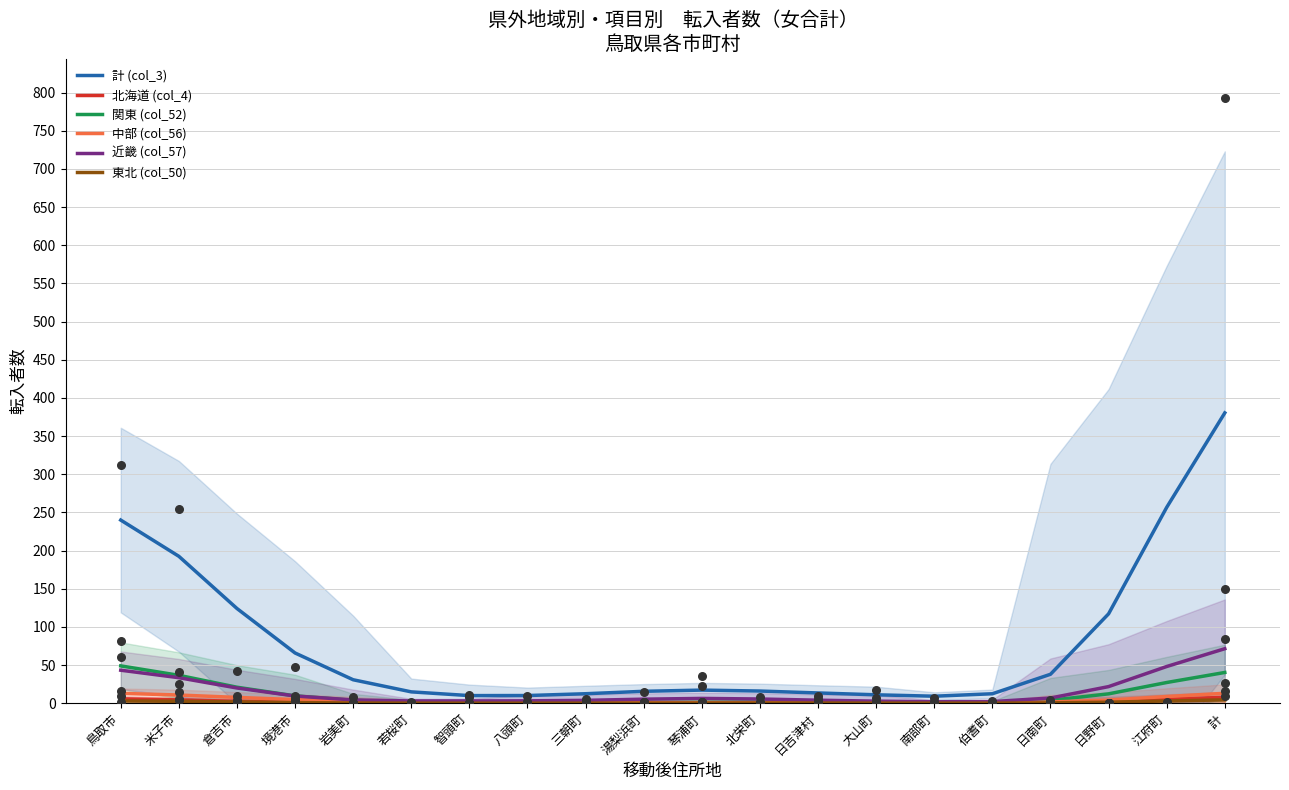

Which series has the widest spread of Y values?

計 (col_3)